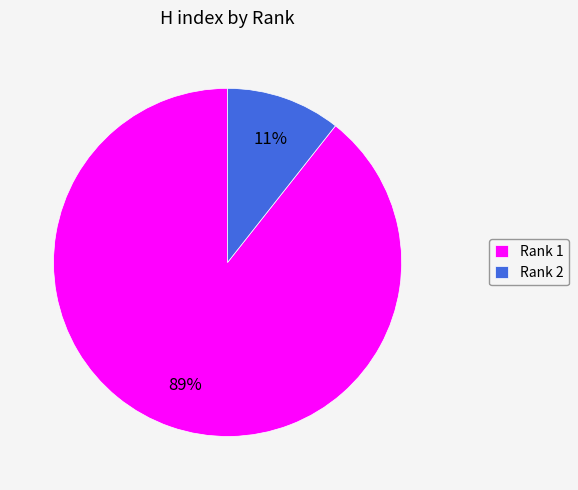

Which has a higher value, Rank 2 or Rank 1?

Rank 1